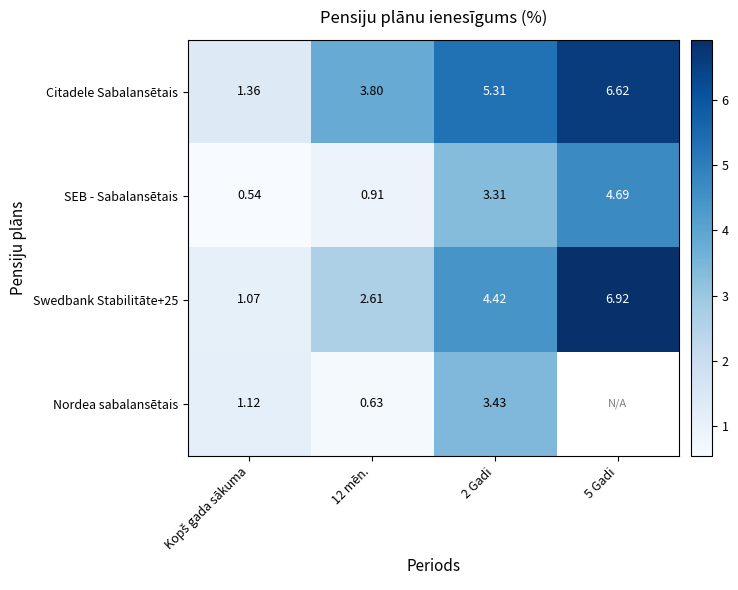

Count the SEB - Sabalansētais values in the range 0 to 4.

3